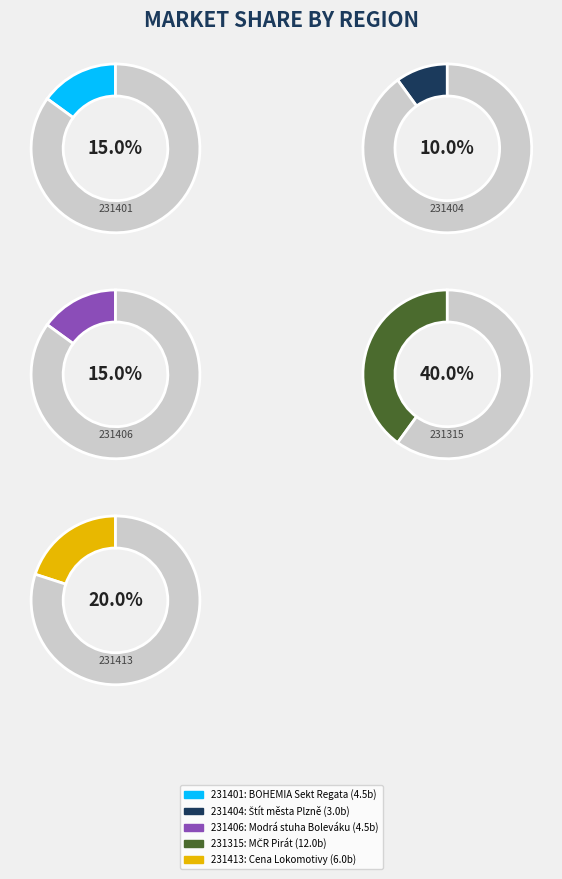

Which category has the biggest portion of the pie?

231315